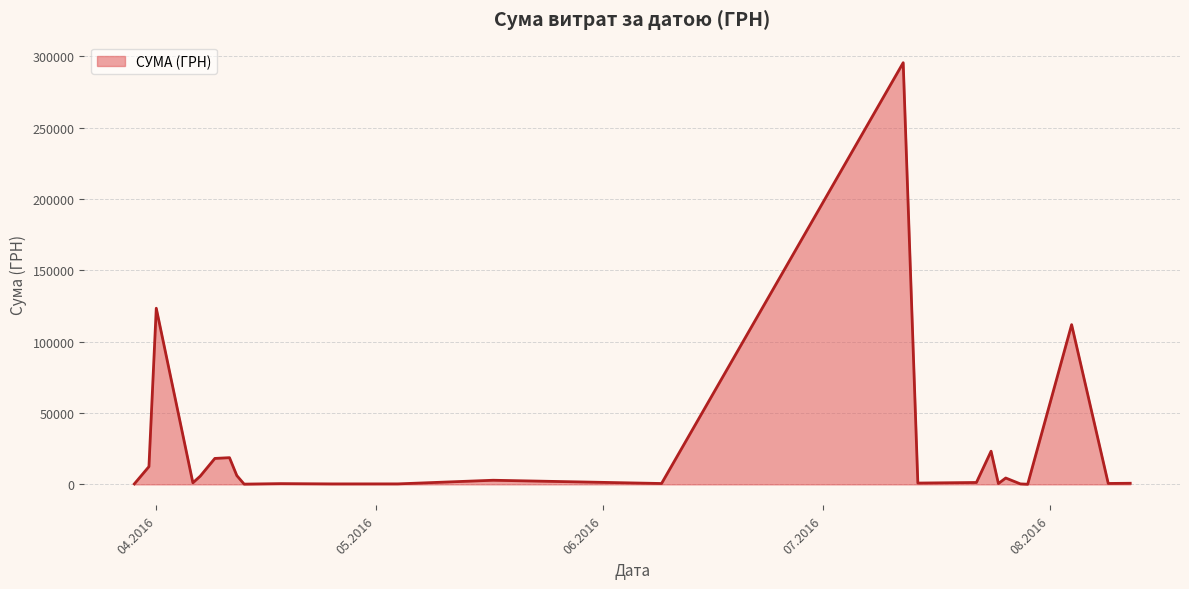

What is the maximum value shown in the chart?

295638.6